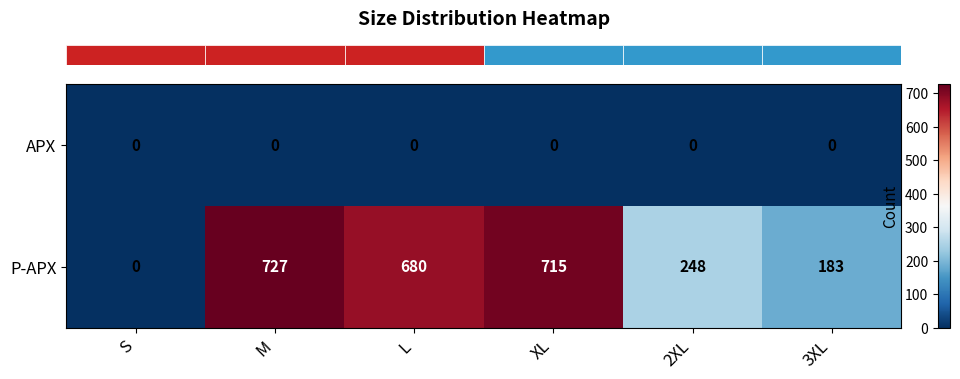

What is the difference between the highest and lowest values at XL?

715